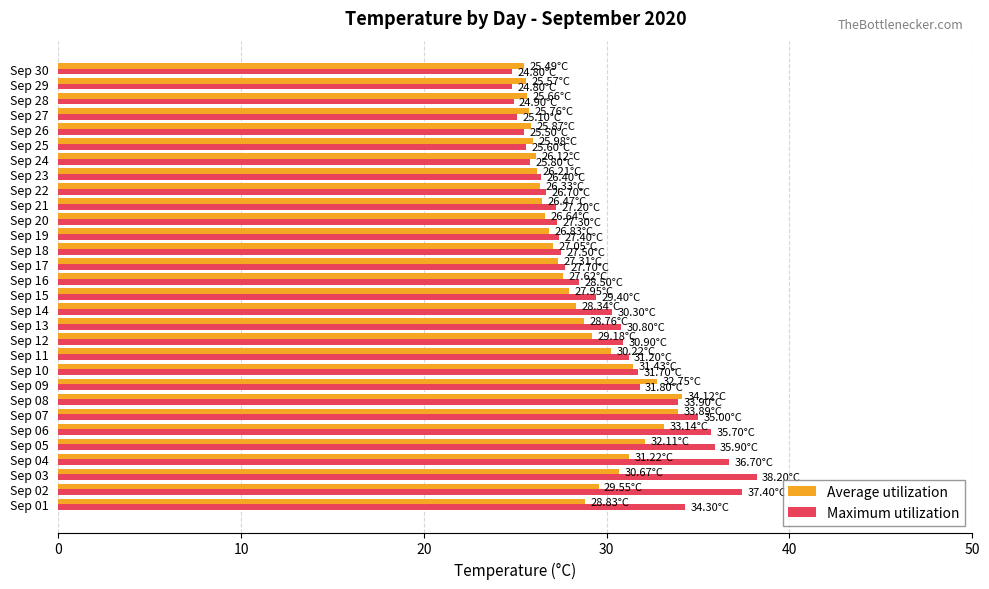

Which series has the largest range (max minus min)?

Maximum utilization